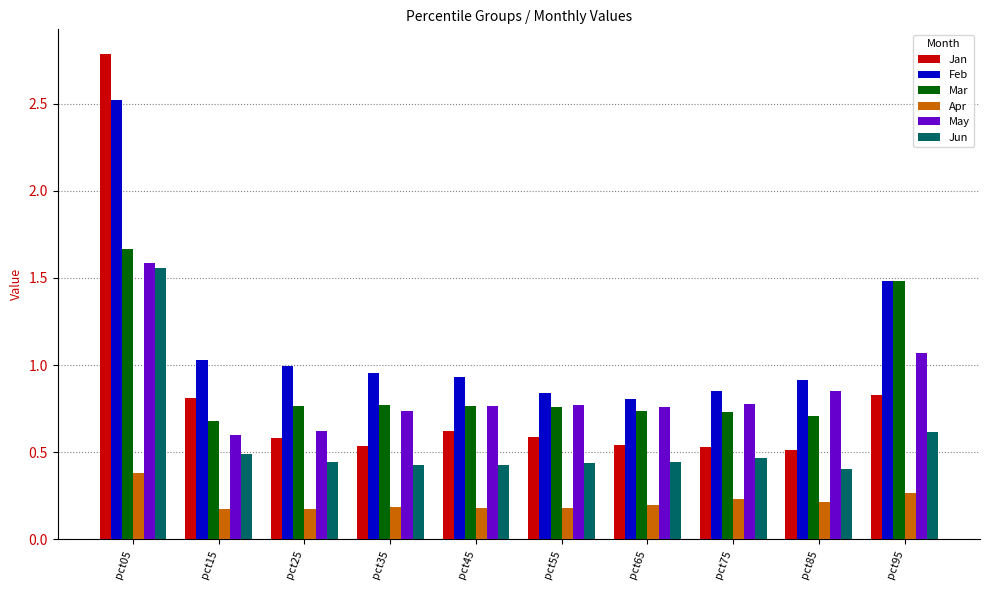

Is it true that Jan equals 1.2 at pct15?

False